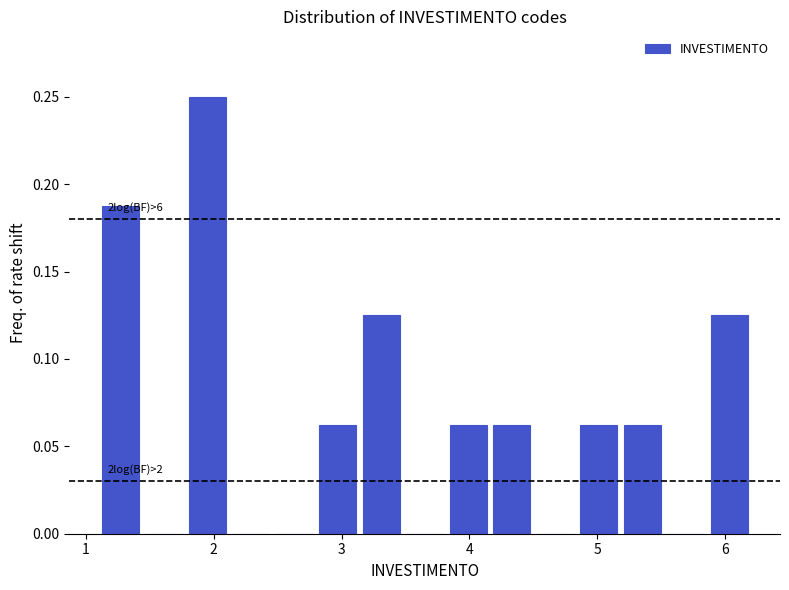

Read against the x-axis, roughly where is the centre of the tallest bar?

2.0